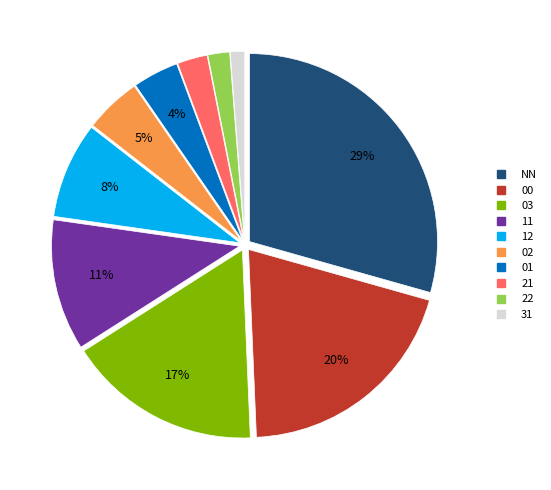

To the nearest percent, what is the difference between the largest and smallest slice percentages?

28%